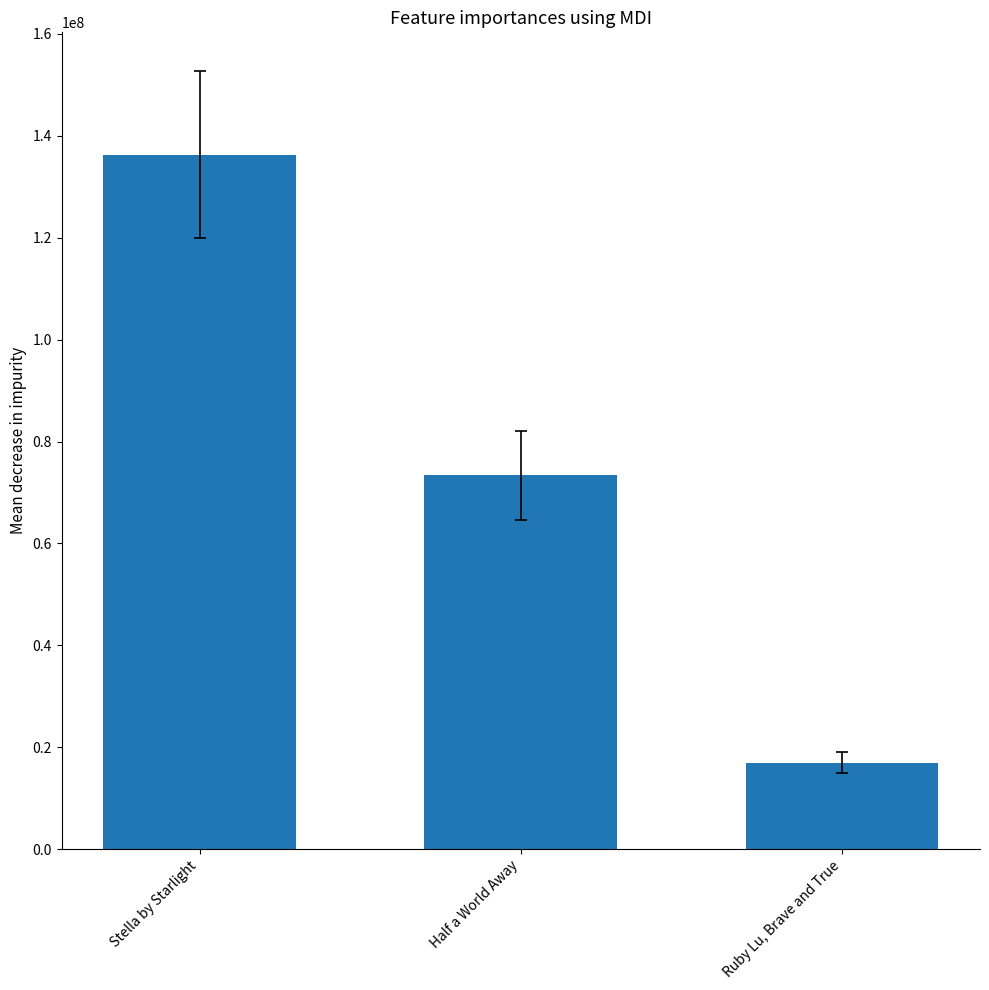

Rank the categories by value from lowest to highest.

Ruby Lu, Brave and True, Half a World Away, Stella by Starlight